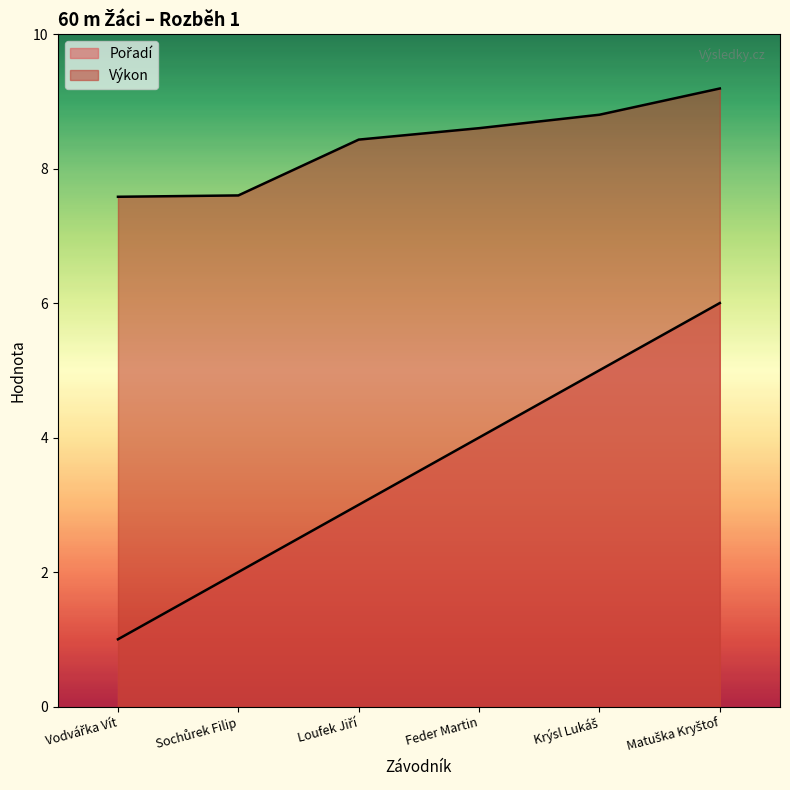

Reading left to right, transcribe all the data shown in this chart.

Pořadí: Vodvářka Vít=1.0	Sochůrek Filip=2.0	Loufek Jiří=3.0	Feder Martin=4.0	Krýsl Lukáš=5.0	Matuška Kryštof=6.0
Výkon: Vodvářka Vít=7.6	Sochůrek Filip=7.6	Loufek Jiří=8.4	Feder Martin=8.6	Krýsl Lukáš=8.8	Matuška Kryštof=9.2